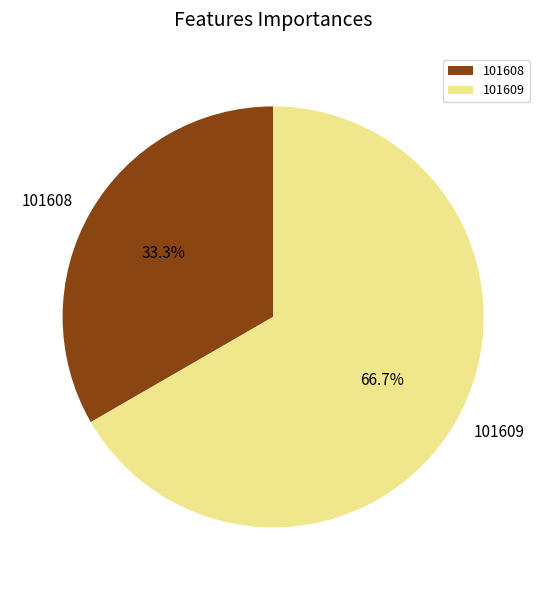

Rank the categories by value from lowest to highest.

101608, 101609